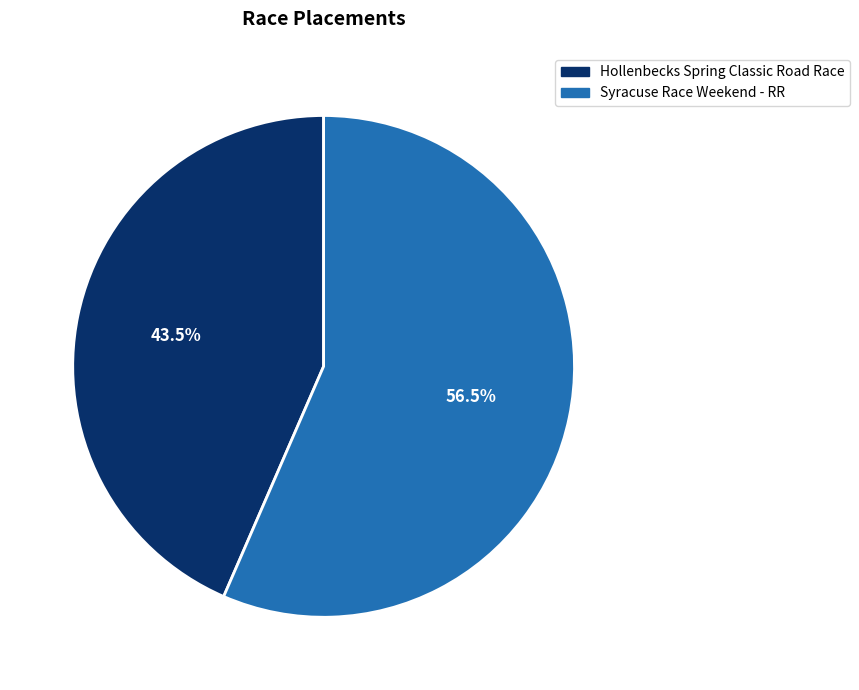

Which slice represents more than half of the pie?

Syracuse Race Weekend - RR